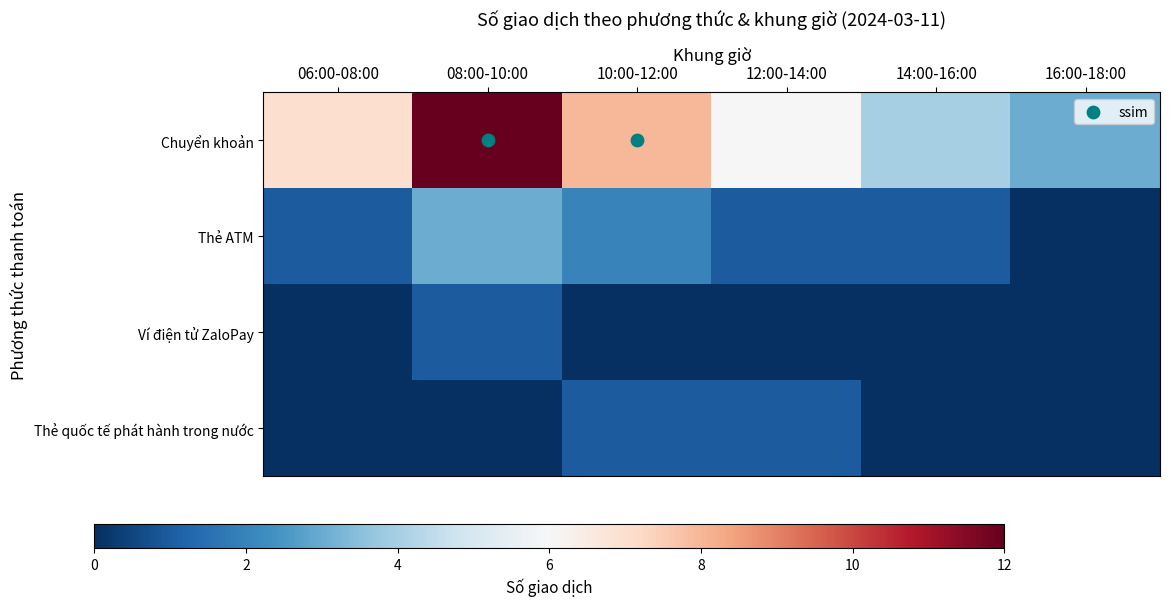

The Thẻ quốc tế phát hành trong nước series shows 1 at 08:00-10:00. True or false?

False